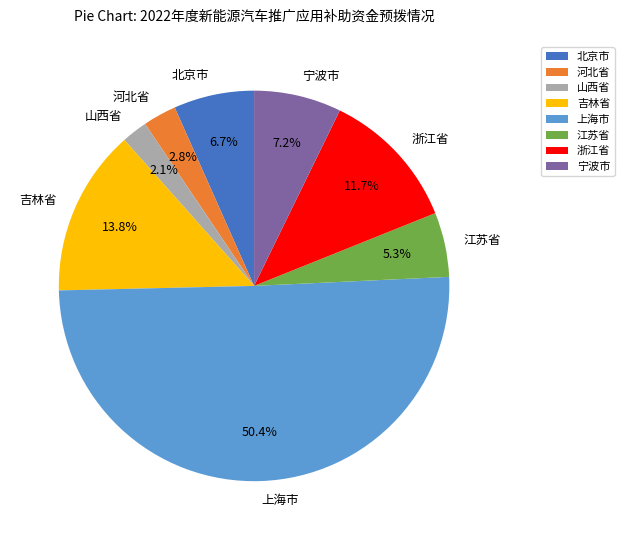

What is the majority slice?

上海市